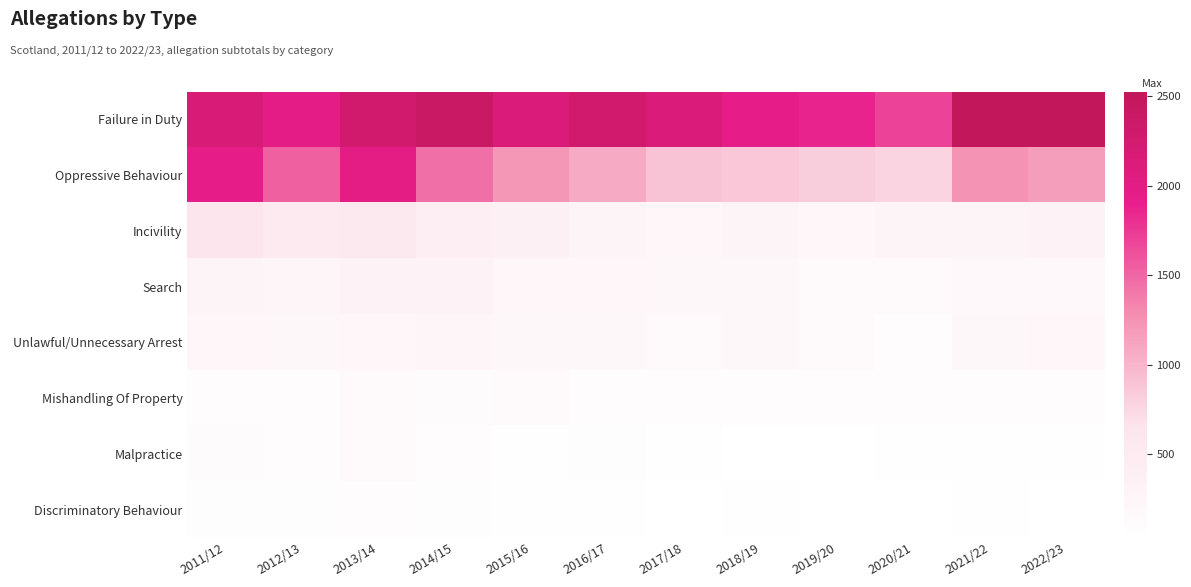

Reading left to right, extract all data points from this chart.

Failure in Duty: 2011/12=2167	2012/13=1983	2013/14=2280	2014/15=2403	2015/16=2120	2016/17=2274	2017/18=2122	2018/19=1940	2019/20=1869	2020/21=1692	2021/22=2516	2022/23=2527
Oppressive Behaviour: 2011/12=1952	2012/13=1534	2013/14=1995	2014/15=1450	2015/16=1229	2016/17=1076	2017/18=892	2018/19=862	2019/20=819	2020/21=764	2021/22=1244	2022/23=1166
Incivility: 2011/12=623	2012/13=508	2013/14=550	2014/15=423	2015/16=383	2016/17=283	2017/18=244	2018/19=267	2019/20=246	2020/21=267	2021/22=286	2022/23=324
Search: 2011/12=271	2012/13=258	2013/14=312	2014/15=309	2015/16=246	2016/17=241	2017/18=212	2018/19=207	2019/20=160	2020/21=171	2021/22=194	2022/23=193
Unlawful/Unnecessary Arrest: 2011/12=224	2012/13=204	2013/14=234	2014/15=252	2015/16=208	2016/17=204	2017/18=175	2018/19=208	2019/20=159	2020/21=106	2021/22=207	2022/23=234
Mishandling Of Property: 2011/12=107	2012/13=105	2013/14=156	2014/15=127	2015/16=133	2016/17=99	2017/18=106	2018/19=97	2019/20=99	2020/21=82	2021/22=106	2022/23=108
Malpractice: 2011/12=124	2012/13=110	2013/14=145	2014/15=109	2015/16=58	2016/17=76	2017/18=53	2018/19=42	2019/20=41	2020/21=57	2021/22=46	2022/23=43
Discriminatory Behaviour: 2011/12=81	2012/13=77	2013/14=107	2014/15=72	2015/16=54	2016/17=54	2017/18=40	2018/19=46	2019/20=37	2020/21=33	2021/22=55	2022/23=34